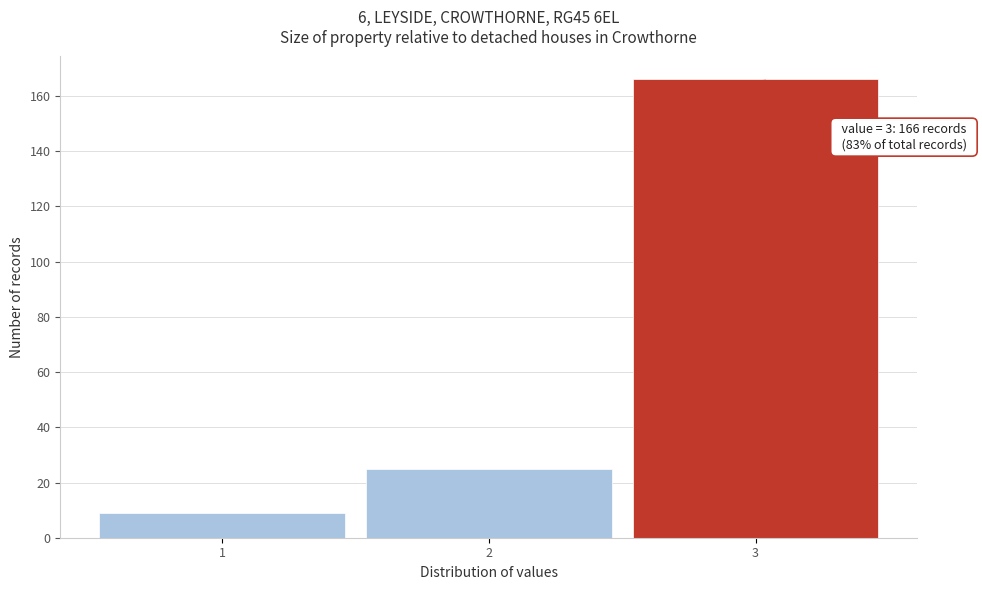

Reading right to left, what are all the values shown in this chart?

3=166	2=25	1=9